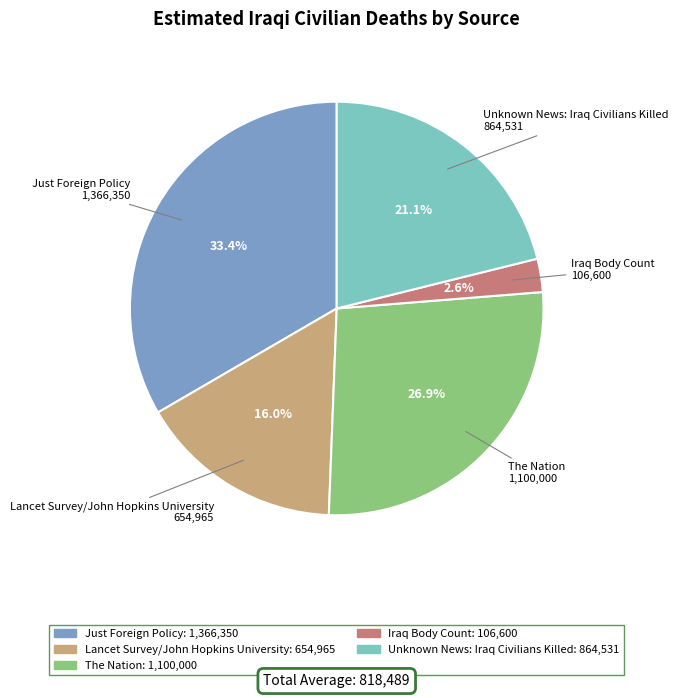

The The Nation slice represents 27% of the pie. True or false?

True